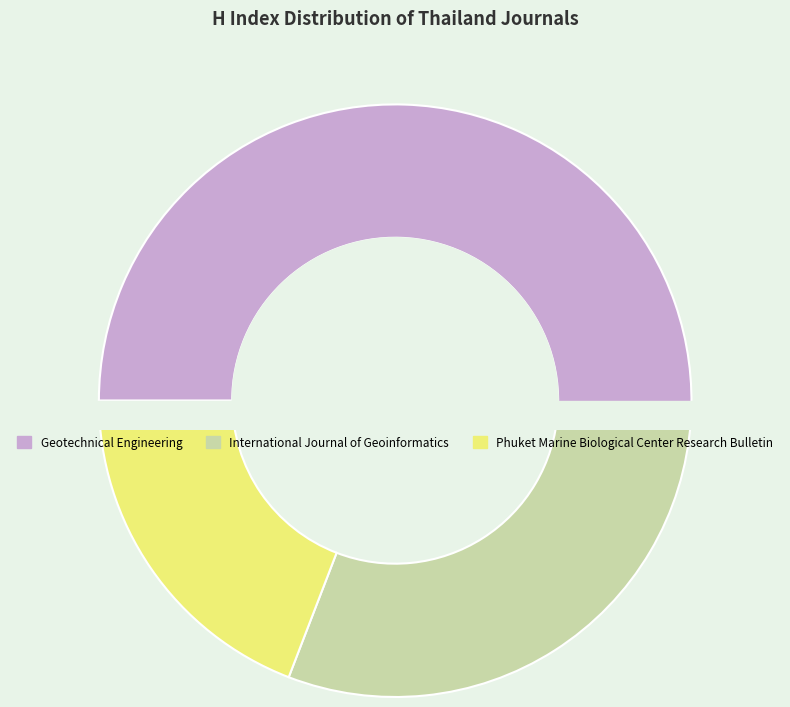

To the nearest percent, what percentage of the pie is Geotechnical Engineering?

51%